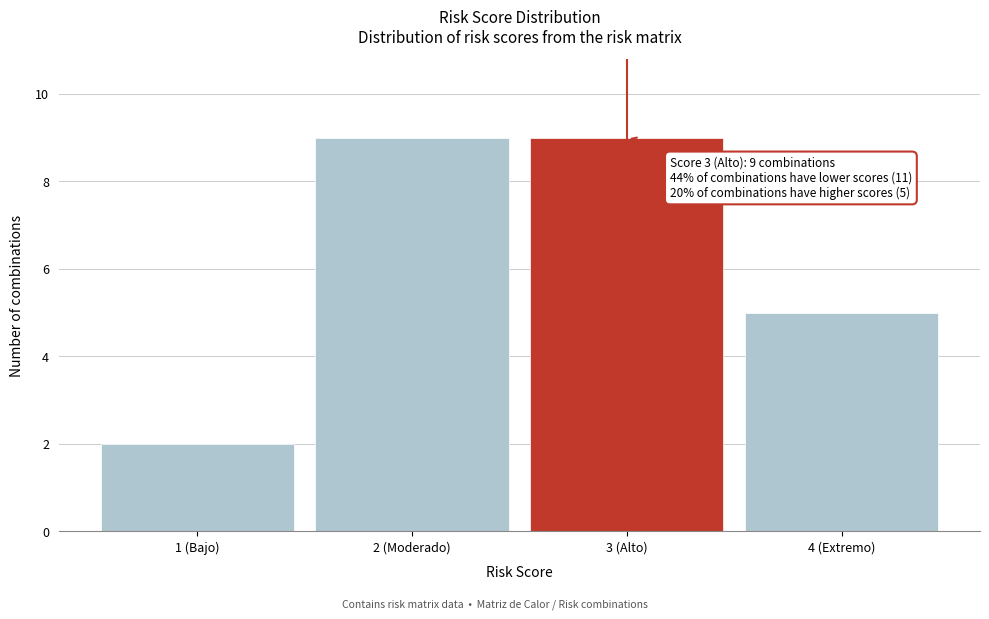

Reading left to right, transcribe all the data shown in this chart.

2	9	9	5